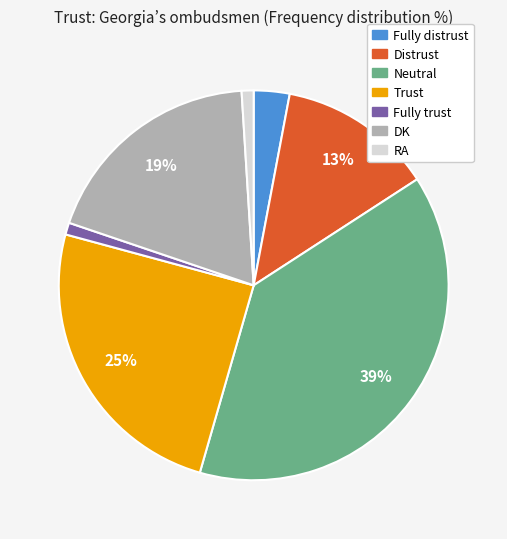

To the nearest percent, what is the average slice percentage?

14%